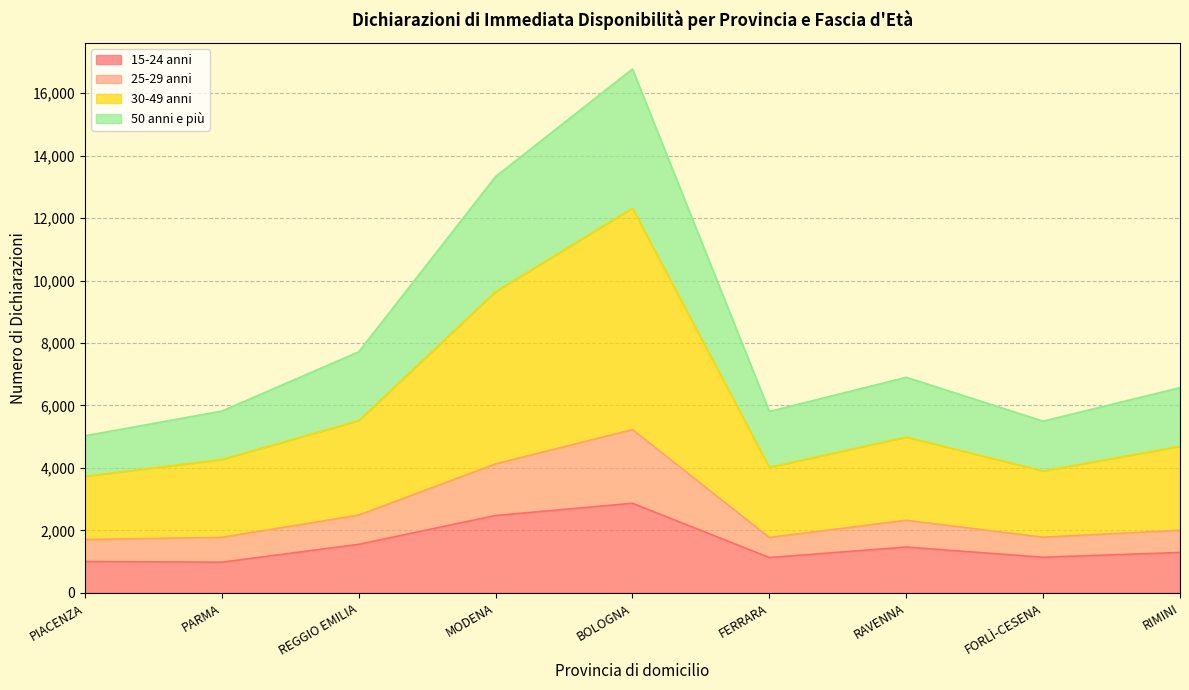

What are all the series names shown in the legend?

15-24 anni, 25-29 anni, 30-49 anni, 50 anni e più